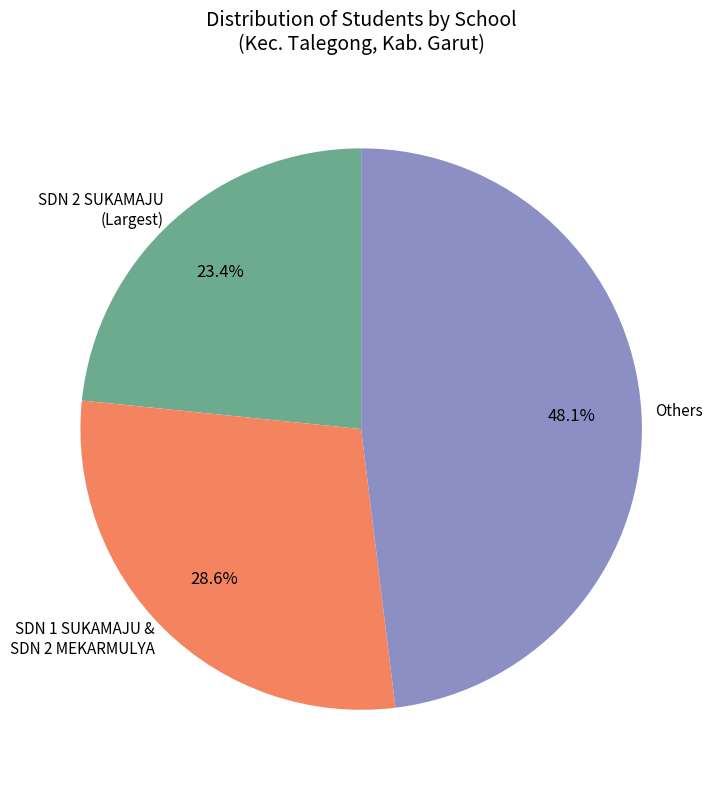

Between SDN 1 SUKAMAJU & SDN 2 MEKARMULYA and SDN 2 SUKAMAJU (Largest), which is larger?

SDN 1 SUKAMAJU & SDN 2 MEKARMULYA